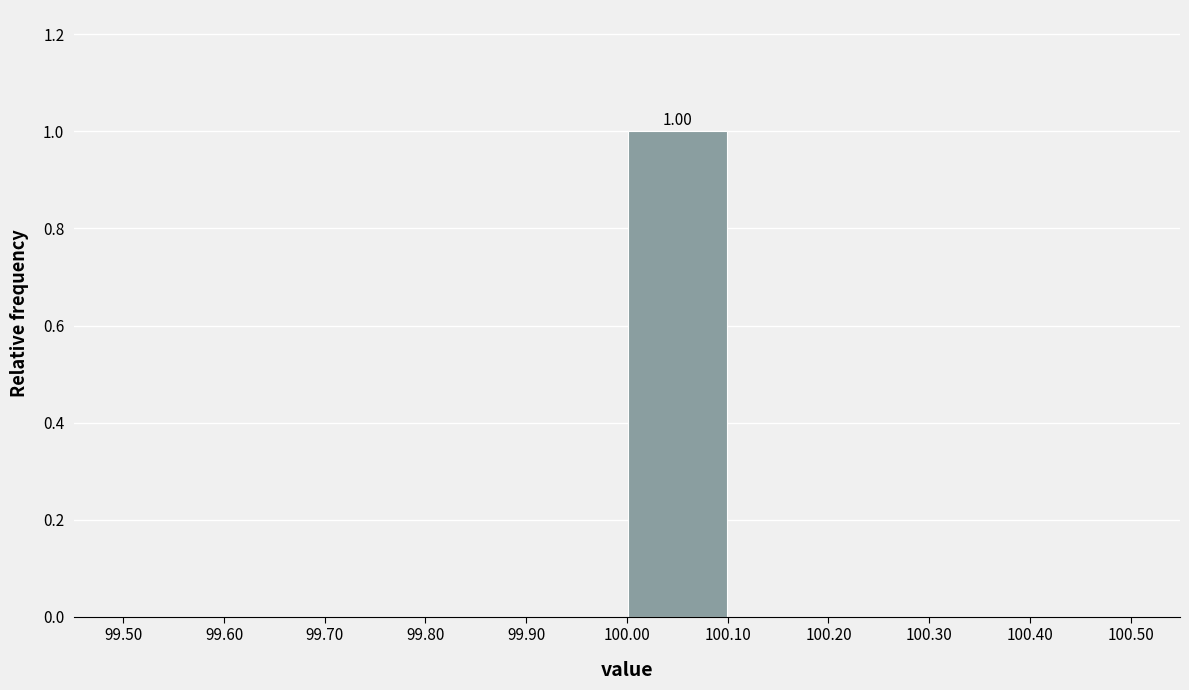

Which range on the x-axis has the tallest bar?

100.00 to 100.10